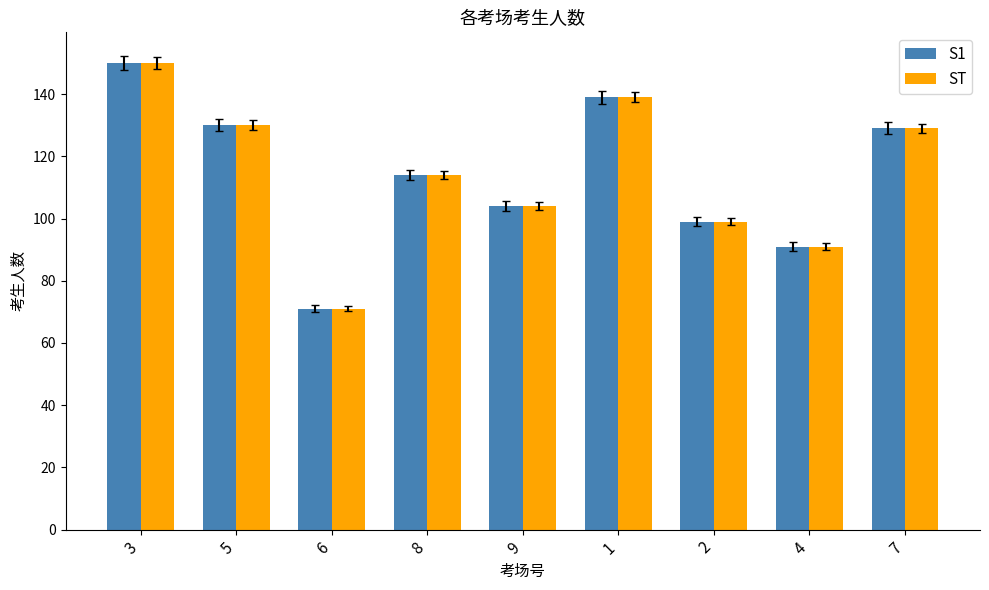

What is the smallest value displayed?

71